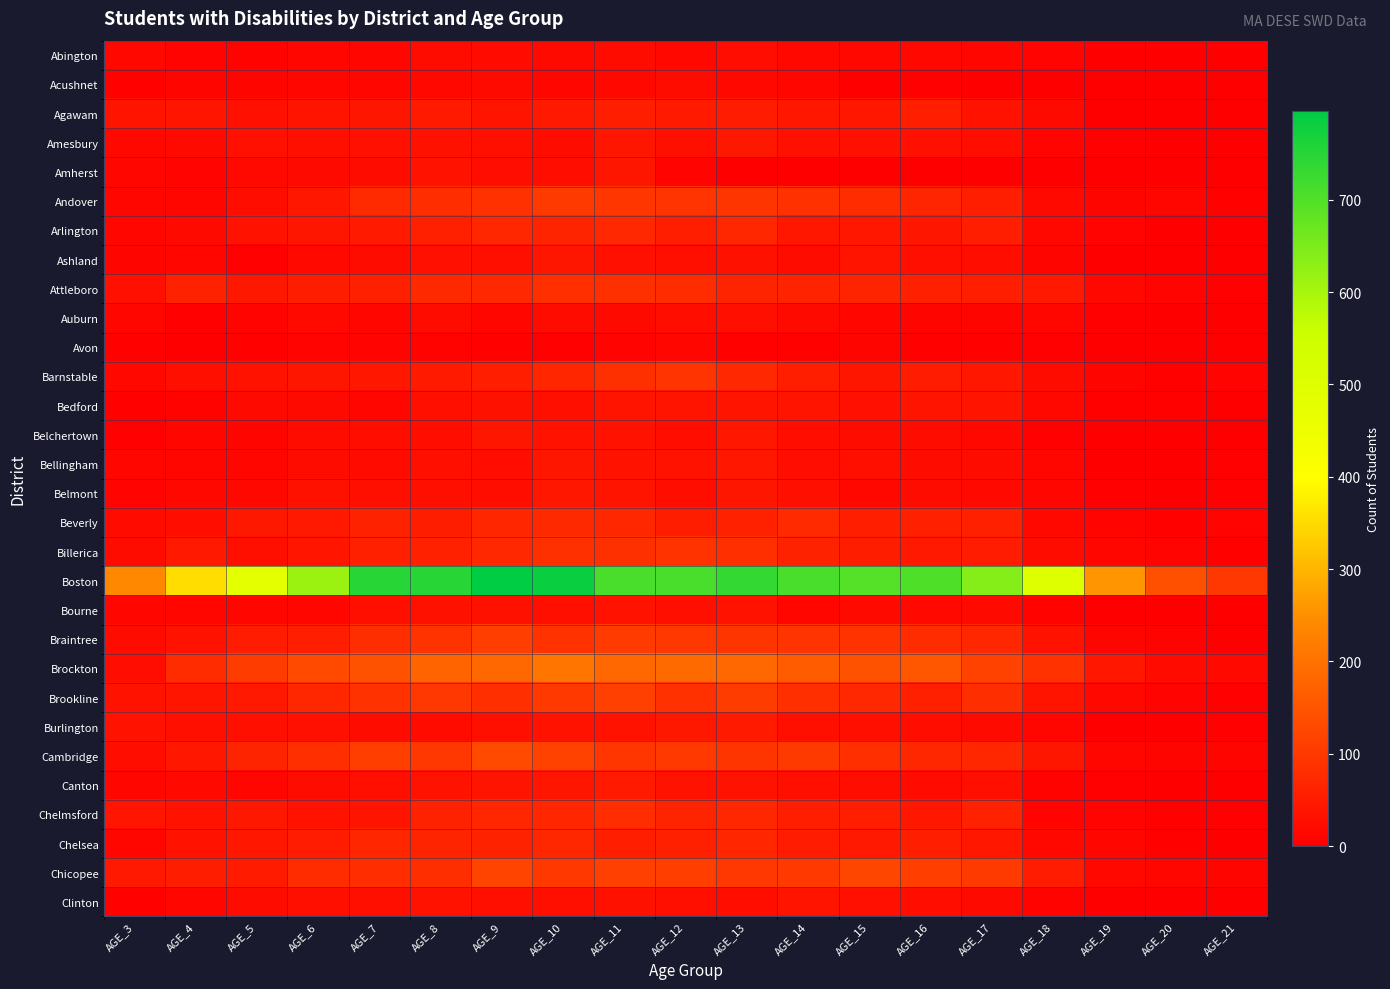

Reading left to right, what are all the values shown in this chart?

Abington: AGE_3=17	AGE_4=9	AGE_5=7	AGE_6=13	AGE_7=13	AGE_8=23	AGE_9=21	AGE_10=19	AGE_11=23	AGE_12=16	AGE_13=24	AGE_14=17	AGE_15=16	AGE_16=16	AGE_17=15	AGE_18=8	AGE_19=3	AGE_20=2	AGE_21=1
Acushnet: AGE_3=6	AGE_4=10	AGE_5=10	AGE_6=15	AGE_7=15	AGE_8=17	AGE_9=20	AGE_10=15	AGE_11=17	AGE_12=22	AGE_13=17	AGE_14=14	AGE_15=2	AGE_16=4	AGE_17=3	AGE_18=1	AGE_19=0	AGE_20=2	AGE_21=0
Agawam: AGE_3=37	AGE_4=38	AGE_5=30	AGE_6=36	AGE_7=39	AGE_8=48	AGE_9=37	AGE_10=46	AGE_11=53	AGE_12=47	AGE_13=51	AGE_14=43	AGE_15=43	AGE_16=56	AGE_17=33	AGE_18=19	AGE_19=3	AGE_20=2	AGE_21=3
Amesbury: AGE_3=16	AGE_4=20	AGE_5=31	AGE_6=27	AGE_7=31	AGE_8=32	AGE_9=29	AGE_10=22	AGE_11=40	AGE_12=29	AGE_13=44	AGE_14=30	AGE_15=31	AGE_16=31	AGE_17=26	AGE_18=9	AGE_19=4	AGE_20=3	AGE_21=1
Amherst: AGE_3=13	AGE_4=8	AGE_5=18	AGE_6=19	AGE_7=23	AGE_8=33	AGE_9=24	AGE_10=26	AGE_11=39	AGE_12=9	AGE_13=0	AGE_14=0	AGE_15=0	AGE_16=0	AGE_17=0	AGE_18=0	AGE_19=0	AGE_20=0	AGE_21=0
Andover: AGE_3=11	AGE_4=12	AGE_5=26	AGE_6=43	AGE_7=75	AGE_8=80	AGE_9=88	AGE_10=104	AGE_11=96	AGE_12=92	AGE_13=94	AGE_14=88	AGE_15=78	AGE_16=66	AGE_17=57	AGE_18=18	AGE_19=10	AGE_20=14	AGE_21=5
Arlington: AGE_3=15	AGE_4=19	AGE_5=35	AGE_6=39	AGE_7=47	AGE_8=59	AGE_9=69	AGE_10=64	AGE_11=72	AGE_12=57	AGE_13=69	AGE_14=43	AGE_15=43	AGE_16=39	AGE_17=54	AGE_18=17	AGE_19=8	AGE_20=3	AGE_21=3
Ashland: AGE_3=10	AGE_4=11	AGE_5=4	AGE_6=18	AGE_7=22	AGE_8=30	AGE_9=29	AGE_10=39	AGE_11=31	AGE_12=29	AGE_13=32	AGE_14=22	AGE_15=37	AGE_16=29	AGE_17=26	AGE_18=10	AGE_19=1	AGE_20=1	AGE_21=2
Attleboro: AGE_3=31	AGE_4=61	AGE_5=45	AGE_6=52	AGE_7=59	AGE_8=74	AGE_9=72	AGE_10=84	AGE_11=86	AGE_12=79	AGE_13=65	AGE_14=63	AGE_15=65	AGE_16=59	AGE_17=53	AGE_18=46	AGE_19=16	AGE_20=8	AGE_21=4
Auburn: AGE_3=13	AGE_4=4	AGE_5=9	AGE_6=18	AGE_7=14	AGE_8=22	AGE_9=13	AGE_10=22	AGE_11=20	AGE_12=26	AGE_13=29	AGE_14=20	AGE_15=12	AGE_16=10	AGE_17=10	AGE_18=14	AGE_19=4	AGE_20=3	AGE_21=3
Avon: AGE_3=6	AGE_4=3	AGE_5=5	AGE_6=8	AGE_7=9	AGE_8=7	AGE_9=6	AGE_10=4	AGE_11=9	AGE_12=11	AGE_13=6	AGE_14=6	AGE_15=10	AGE_16=6	AGE_17=5	AGE_18=4	AGE_19=2	AGE_20=1	AGE_21=2
Barnstable: AGE_3=17	AGE_4=29	AGE_5=34	AGE_6=39	AGE_7=43	AGE_8=48	AGE_9=55	AGE_10=67	AGE_11=87	AGE_12=93	AGE_13=73	AGE_14=53	AGE_15=39	AGE_16=50	AGE_17=43	AGE_18=22	AGE_19=10	AGE_20=6	AGE_21=9
Bedford: AGE_3=6	AGE_4=7	AGE_5=20	AGE_6=20	AGE_7=13	AGE_8=29	AGE_9=32	AGE_10=29	AGE_11=37	AGE_12=37	AGE_13=36	AGE_14=37	AGE_15=31	AGE_16=36	AGE_17=36	AGE_18=16	AGE_19=6	AGE_20=6	AGE_21=2
Belchertown: AGE_3=4	AGE_4=11	AGE_5=10	AGE_6=23	AGE_7=26	AGE_8=25	AGE_9=39	AGE_10=35	AGE_11=33	AGE_12=26	AGE_13=43	AGE_14=25	AGE_15=23	AGE_16=22	AGE_17=17	AGE_18=4	AGE_19=2	AGE_20=1	AGE_21=0
Bellingham: AGE_3=12	AGE_4=13	AGE_5=15	AGE_6=22	AGE_7=21	AGE_8=28	AGE_9=24	AGE_10=39	AGE_11=34	AGE_12=35	AGE_13=41	AGE_14=24	AGE_15=27	AGE_16=23	AGE_17=23	AGE_18=15	AGE_19=3	AGE_20=1	AGE_21=4
Belmont: AGE_3=8	AGE_4=16	AGE_5=17	AGE_6=32	AGE_7=28	AGE_8=28	AGE_9=26	AGE_10=43	AGE_11=36	AGE_12=26	AGE_13=40	AGE_14=29	AGE_15=16	AGE_16=22	AGE_17=18	AGE_18=11	AGE_19=4	AGE_20=1	AGE_21=4
Beverly: AGE_3=21	AGE_4=26	AGE_5=44	AGE_6=46	AGE_7=61	AGE_8=52	AGE_9=67	AGE_10=74	AGE_11=71	AGE_12=52	AGE_13=60	AGE_14=76	AGE_15=56	AGE_16=58	AGE_17=59	AGE_18=16	AGE_19=9	AGE_20=5	AGE_21=9
Billerica: AGE_3=22	AGE_4=46	AGE_5=29	AGE_6=38	AGE_7=59	AGE_8=60	AGE_9=73	AGE_10=86	AGE_11=87	AGE_12=91	AGE_13=84	AGE_14=61	AGE_15=52	AGE_16=46	AGE_17=51	AGE_18=23	AGE_19=12	AGE_20=9	AGE_21=6
Boston: AGE_3=240	AGE_4=354	AGE_5=485	AGE_6=614	AGE_7=749	AGE_8=748	AGE_9=796	AGE_10=785	AGE_11=709	AGE_12=710	AGE_13=734	AGE_14=709	AGE_15=695	AGE_16=704	AGE_17=640	AGE_18=500	AGE_19=258	AGE_20=143	AGE_21=98
Bourne: AGE_3=11	AGE_4=12	AGE_5=14	AGE_6=15	AGE_7=28	AGE_8=32	AGE_9=32	AGE_10=27	AGE_11=34	AGE_12=27	AGE_13=34	AGE_14=15	AGE_15=19	AGE_16=18	AGE_17=19	AGE_18=7	AGE_19=0	AGE_20=0	AGE_21=0
Braintree: AGE_3=22	AGE_4=33	AGE_5=50	AGE_6=53	AGE_7=81	AGE_8=91	AGE_9=109	AGE_10=90	AGE_11=105	AGE_12=100	AGE_13=94	AGE_14=93	AGE_15=91	AGE_16=78	AGE_17=71	AGE_18=35	AGE_19=10	AGE_20=7	AGE_21=3
Brockton: AGE_3=24	AGE_4=79	AGE_5=106	AGE_6=131	AGE_7=145	AGE_8=176	AGE_9=185	AGE_10=207	AGE_11=183	AGE_12=187	AGE_13=185	AGE_14=163	AGE_15=146	AGE_16=152	AGE_17=117	AGE_18=89	AGE_19=42	AGE_20=21	AGE_21=18
Brookline: AGE_3=33	AGE_4=38	AGE_5=46	AGE_6=71	AGE_7=90	AGE_8=98	AGE_9=85	AGE_10=102	AGE_11=114	AGE_12=88	AGE_13=107	AGE_14=84	AGE_15=72	AGE_16=58	AGE_17=82	AGE_18=36	AGE_19=17	AGE_20=8	AGE_21=4
Burlington: AGE_3=33	AGE_4=27	AGE_5=27	AGE_6=31	AGE_7=22	AGE_8=21	AGE_9=28	AGE_10=34	AGE_11=34	AGE_12=45	AGE_13=48	AGE_14=29	AGE_15=27	AGE_16=26	AGE_17=20	AGE_18=12	AGE_19=3	AGE_20=3	AGE_21=4
Cambridge: AGE_3=26	AGE_4=43	AGE_5=65	AGE_6=83	AGE_7=111	AGE_8=99	AGE_9=131	AGE_10=117	AGE_11=95	AGE_12=102	AGE_13=94	AGE_14=103	AGE_15=84	AGE_16=71	AGE_17=71	AGE_18=39	AGE_19=12	AGE_20=10	AGE_21=10
Canton: AGE_3=12	AGE_4=18	AGE_5=15	AGE_6=23	AGE_7=29	AGE_8=34	AGE_9=36	AGE_10=40	AGE_11=47	AGE_12=33	AGE_13=35	AGE_14=27	AGE_15=25	AGE_16=21	AGE_17=27	AGE_18=7	AGE_19=4	AGE_20=3	AGE_21=1
Chelmsford: AGE_3=38	AGE_4=34	AGE_5=45	AGE_6=33	AGE_7=37	AGE_8=62	AGE_9=68	AGE_10=67	AGE_11=80	AGE_12=65	AGE_13=69	AGE_14=55	AGE_15=55	AGE_16=43	AGE_17=61	AGE_18=9	AGE_19=8	AGE_20=5	AGE_21=4
Chelsea: AGE_3=14	AGE_4=34	AGE_5=41	AGE_6=50	AGE_7=67	AGE_8=64	AGE_9=62	AGE_10=69	AGE_11=53	AGE_12=58	AGE_13=68	AGE_14=50	AGE_15=46	AGE_16=55	AGE_17=41	AGE_18=17	AGE_19=14	AGE_20=6	AGE_21=3
Chicopee: AGE_3=46	AGE_4=52	AGE_5=49	AGE_6=78	AGE_7=80	AGE_8=82	AGE_9=120	AGE_10=101	AGE_11=114	AGE_12=110	AGE_13=98	AGE_14=102	AGE_15=125	AGE_16=109	AGE_17=103	AGE_18=50	AGE_19=17	AGE_20=11	AGE_21=10
Clinton: AGE_3=6	AGE_4=14	AGE_5=23	AGE_6=27	AGE_7=29	AGE_8=35	AGE_9=27	AGE_10=27	AGE_11=32	AGE_12=27	AGE_13=26	AGE_14=37	AGE_15=30	AGE_16=25	AGE_17=19	AGE_18=7	AGE_19=3	AGE_20=2	AGE_21=1